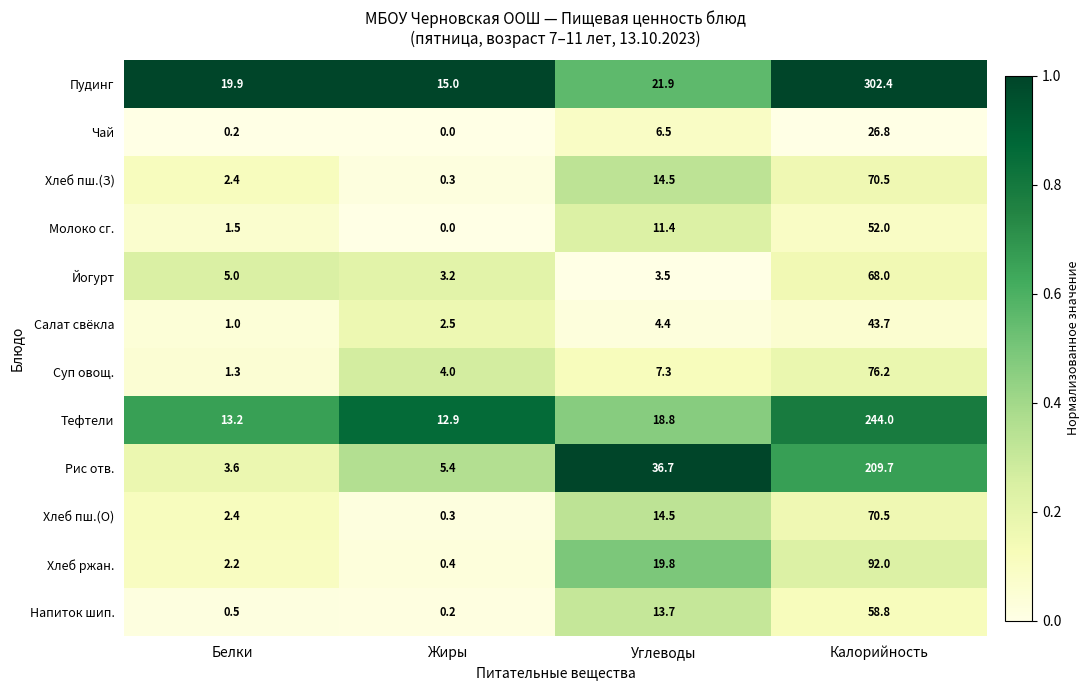

What is the highest value of the Йогурт series?

68.0